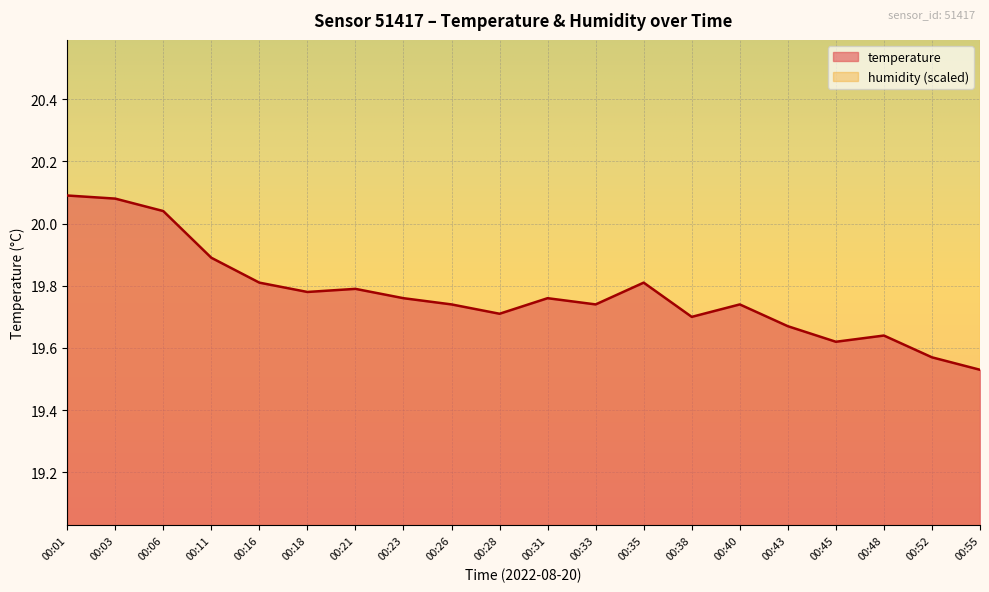

What is the ratio of the value at 00:26 to the value at 00:31?

1.0